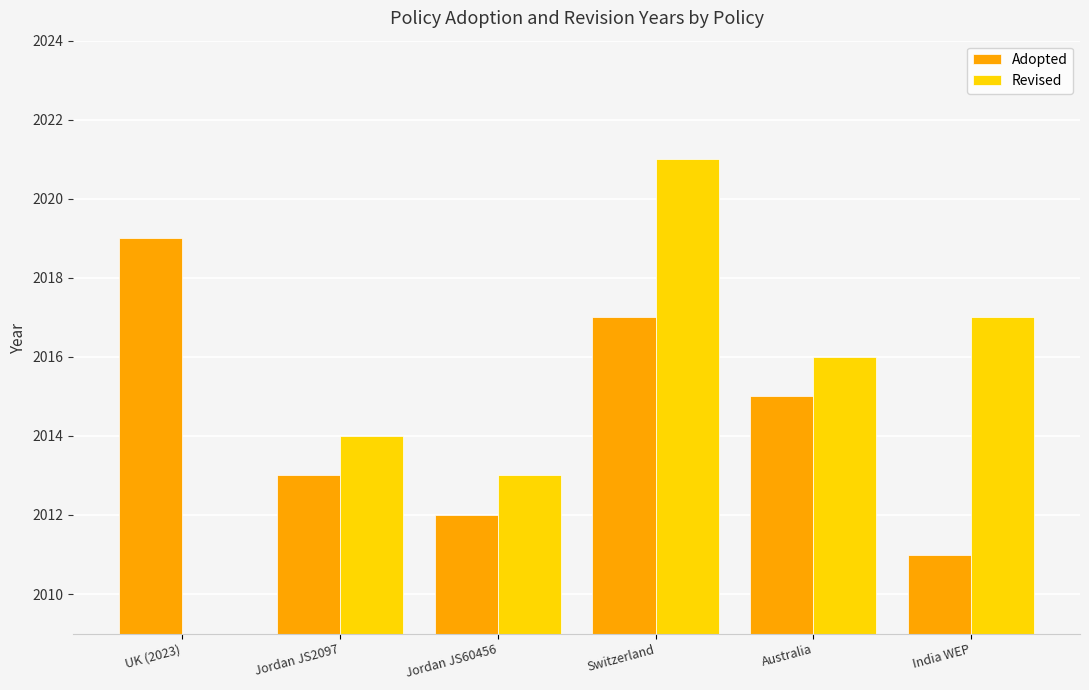

What are all the series names shown in the legend?

Adopted, Revised